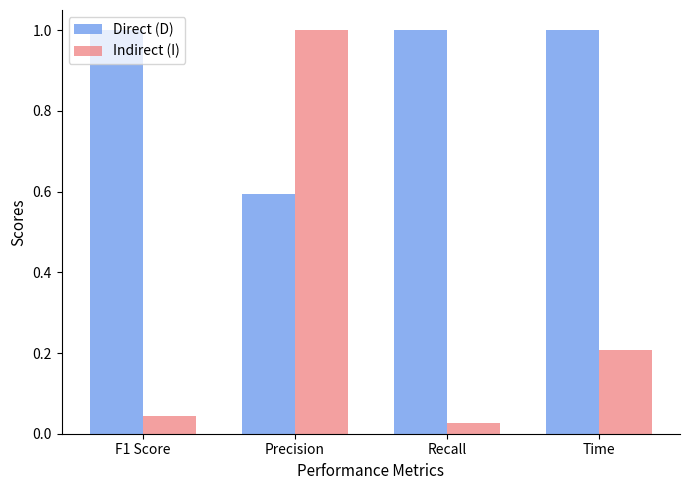

What is the difference between the maximum and second lowest values in the Indirect (I) series?

1.0